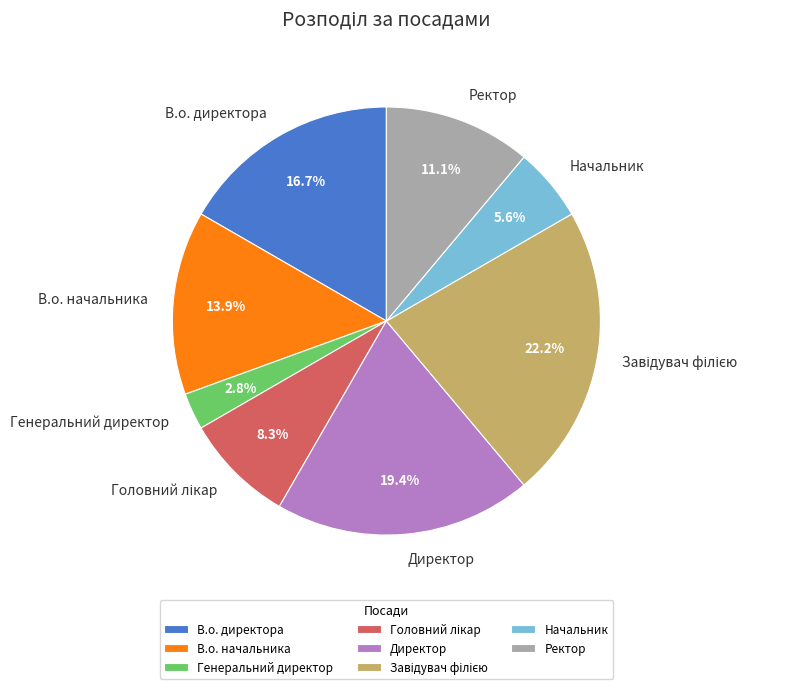

Which category has the smallest portion of the pie?

Генеральний директор